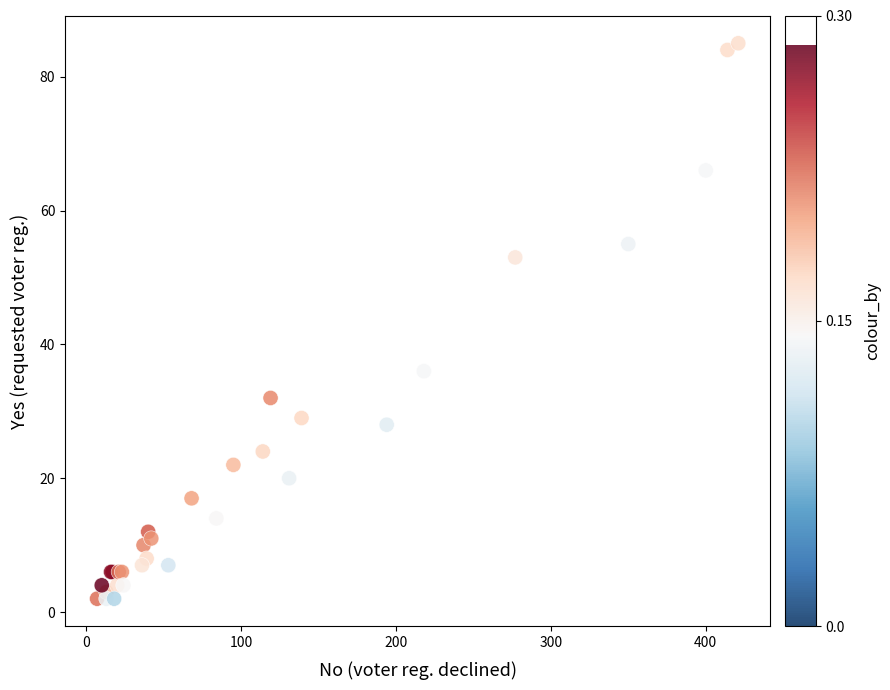

What Y value in the scatter plot is closest to 43?

36